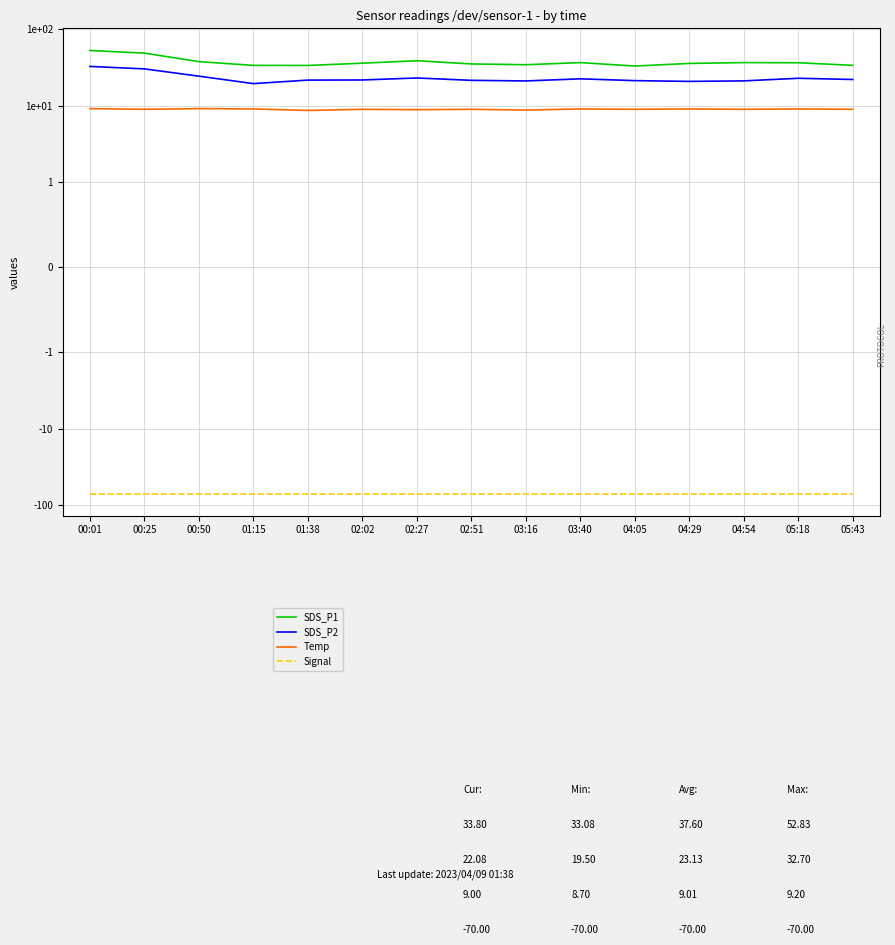

True or false: Temp and SDS_P1 intersect in this chart.

False